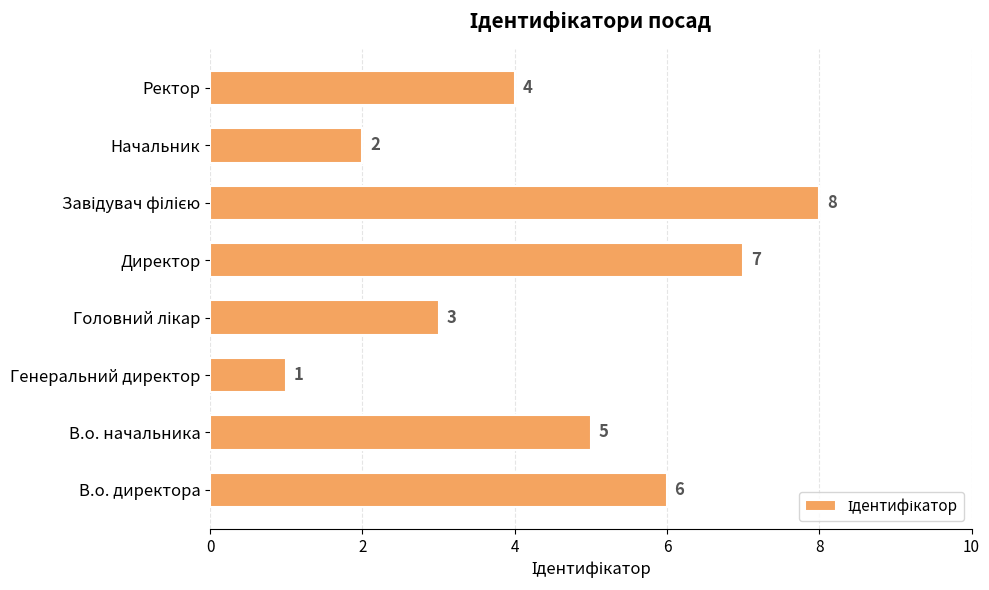

The value at В.о. директора is 10. True or false?

False